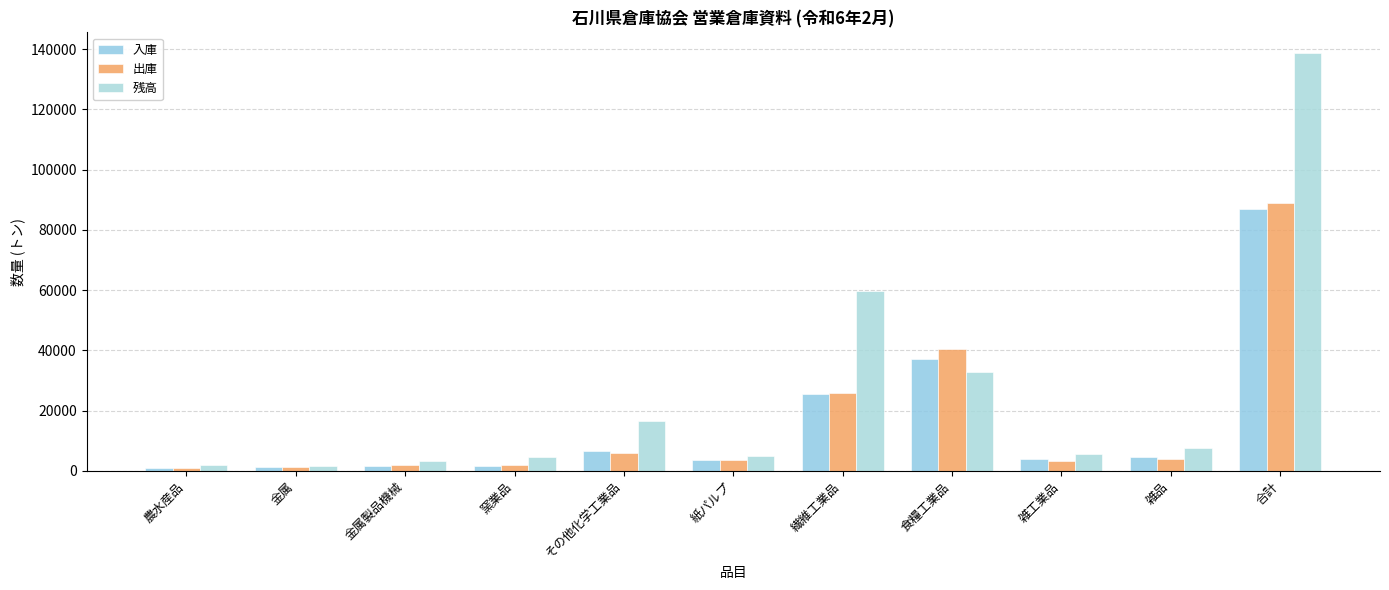

Which series has the widest spread of values?

残高